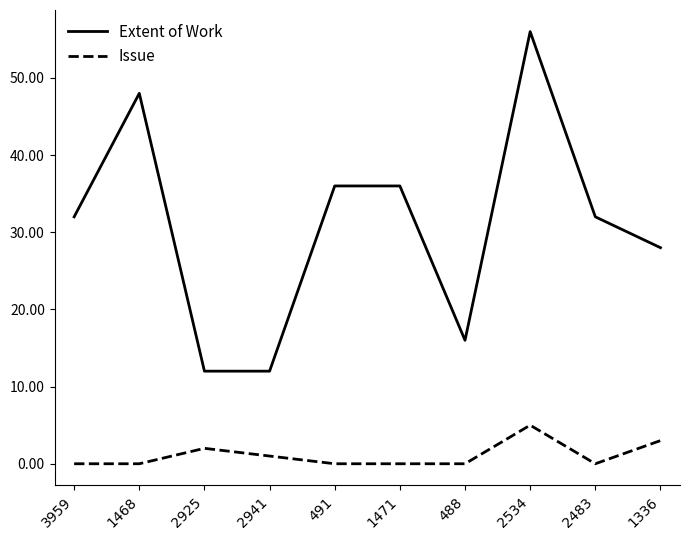

True or false: Extent of Work has a value of 80 at 1468.

False